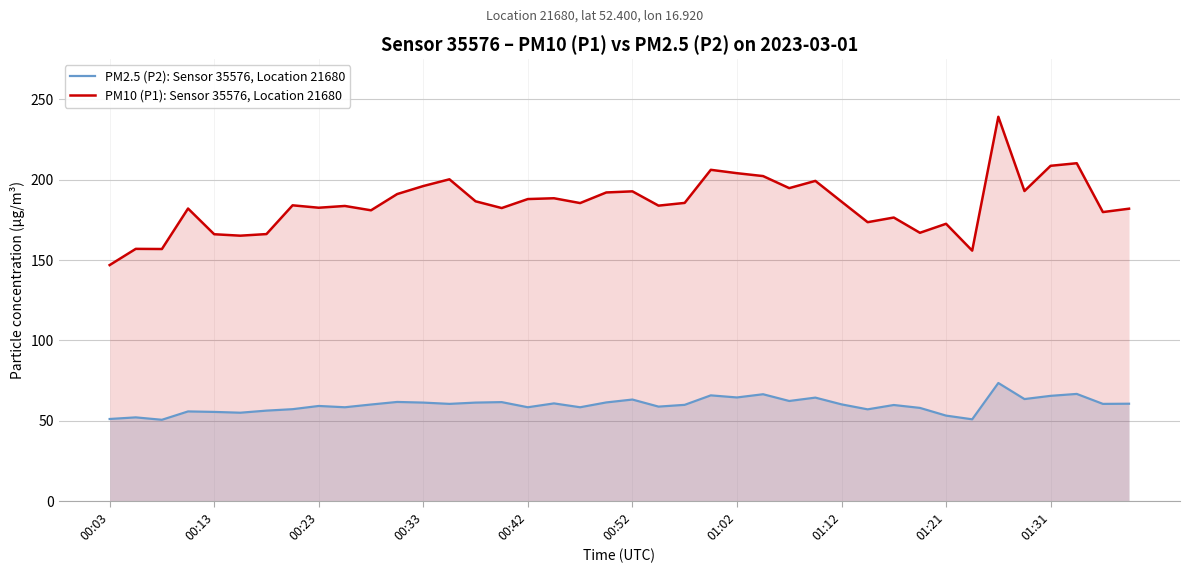

Is it true that PM2.5 (P2): Sensor 35576, Location 21680 equals 24.1 at 01:21?

False